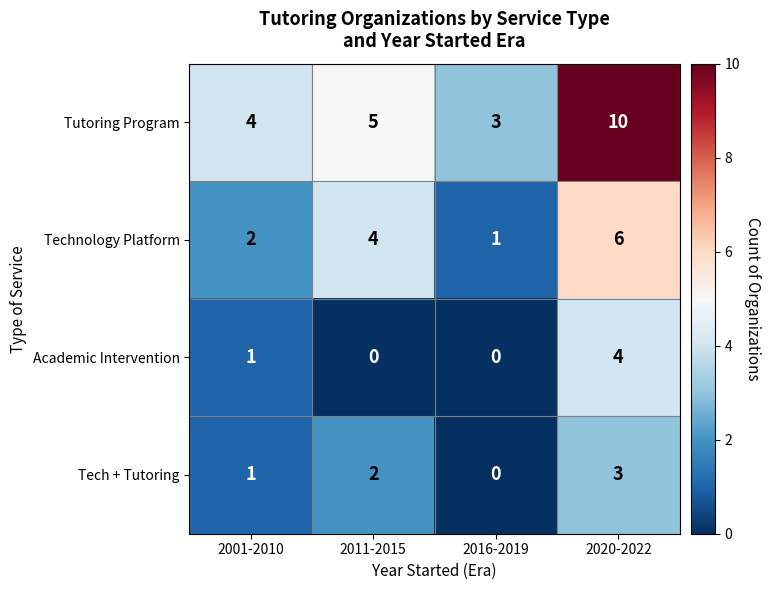

Which series has the largest range (max minus min)?

Tutoring Program